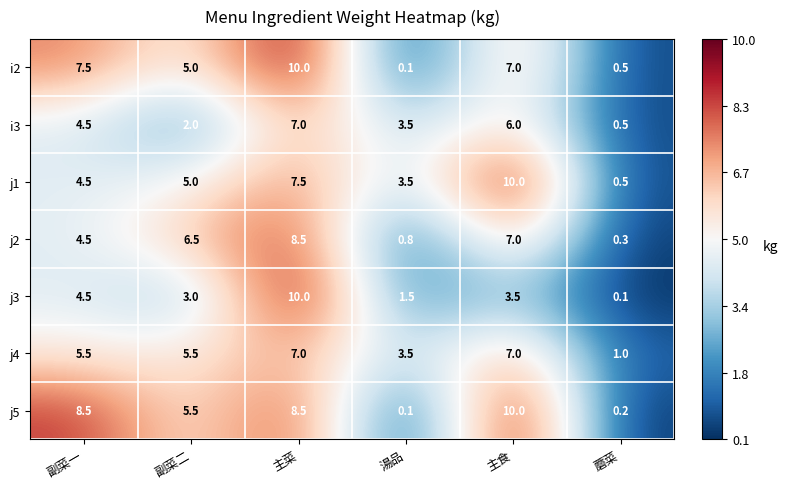

What is the average value of the j1 series?

5.2